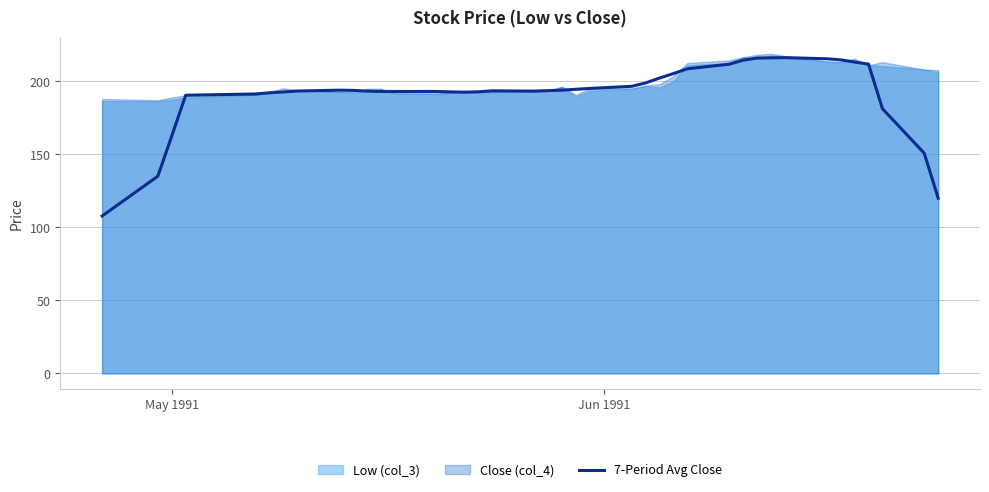

What is the lowest value of the 7-Period Avg Close series?

107.8